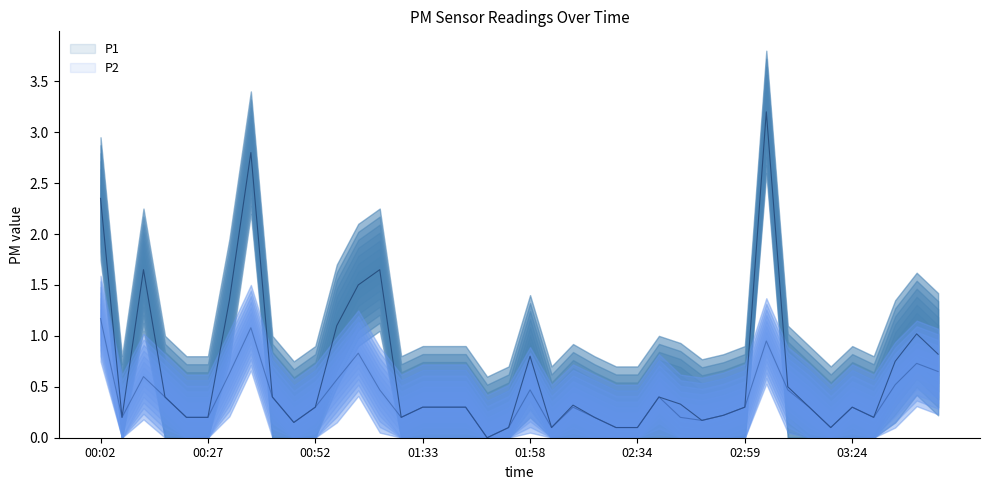

True or false: P2 and P1 intersect in this chart.

False